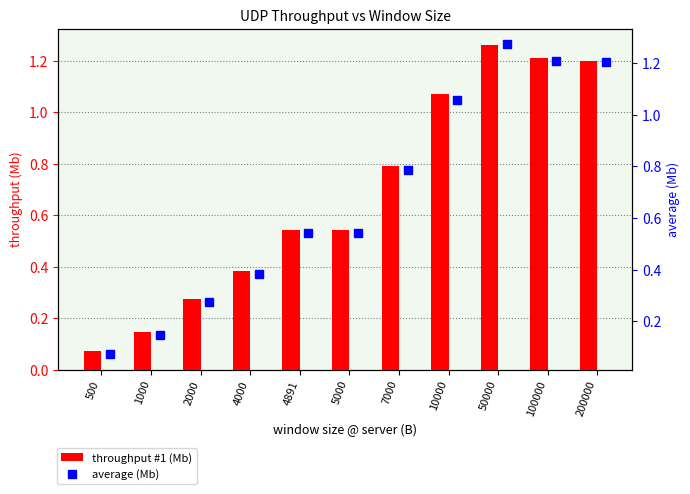

What is the highest value of the average (Mb) series?

1.3